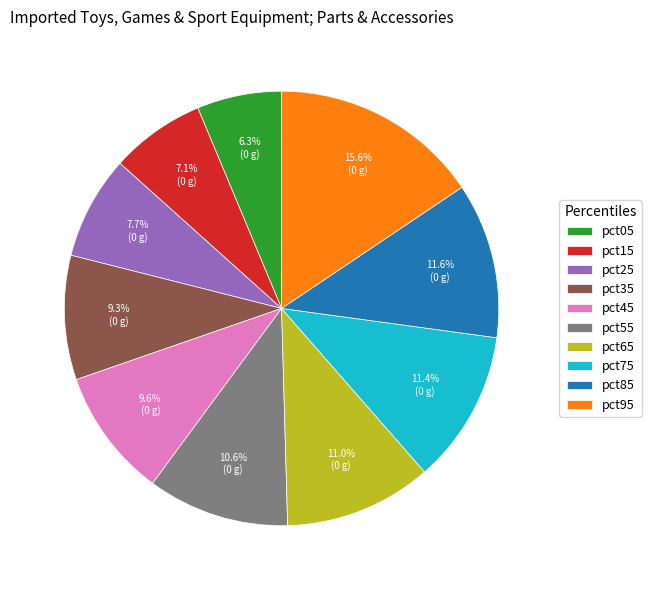

How many slices are in this pie chart?

10